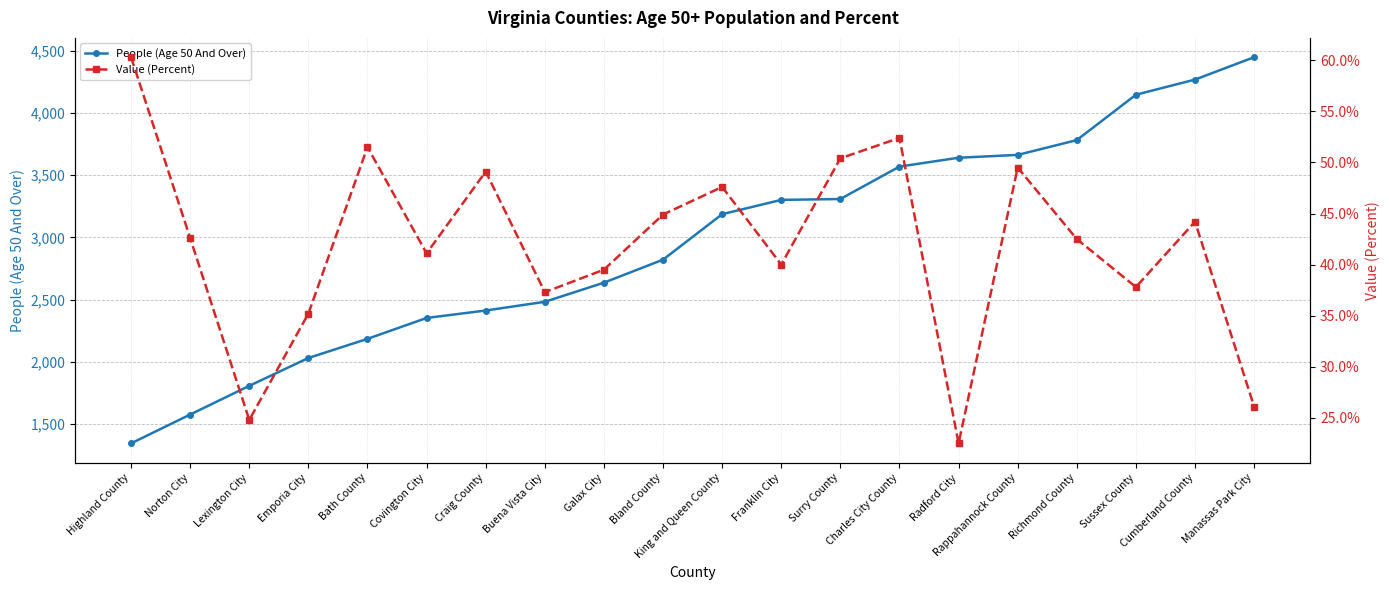

What value does the Value (Percent) series have at Rappahannock County?

49.5